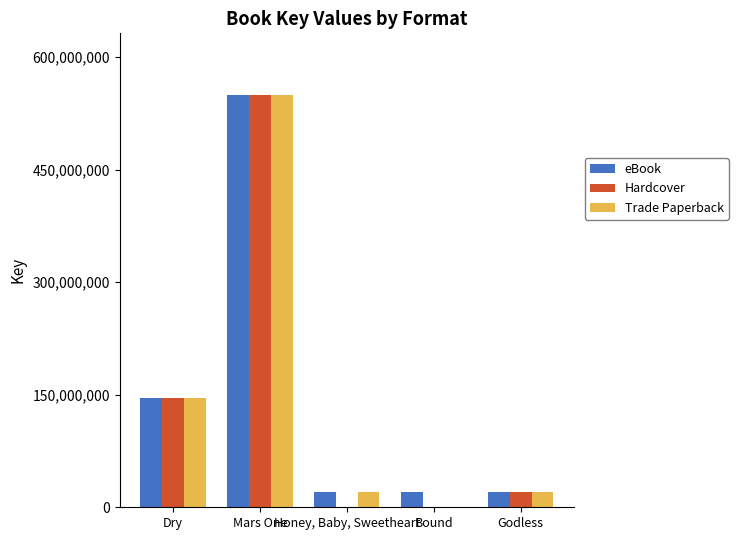

What is the sum of the Trade Paperback values at Honey, Baby, Sweetheart and Bound?

20692221